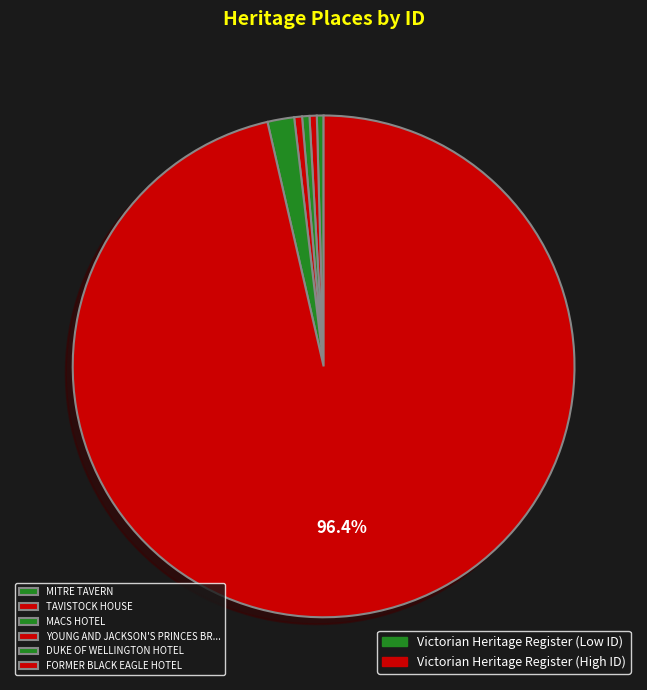

Rank the categories by value from lowest to highest.

MITRE TAVERN, TAVISTOCK HOUSE, MACS HOTEL, YOUNG AND JACKSON'S PRINCES BRIDGE HOTEL, DUKE OF WELLINGTON HOTEL, FORMER BLACK EAGLE HOTEL